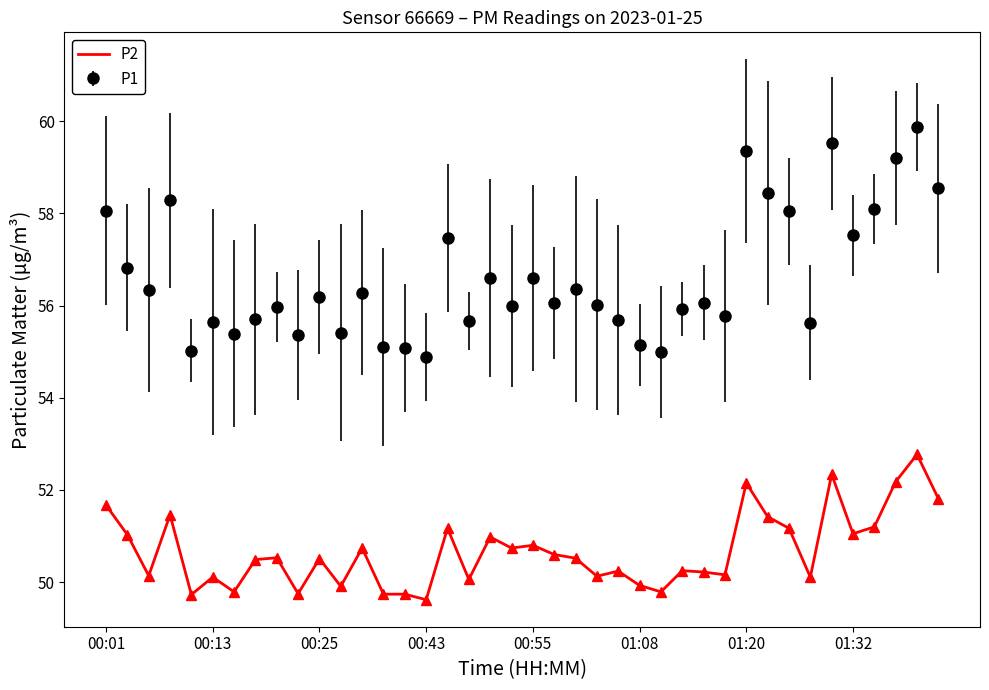

Rank the series by their average value, from lowest to highest.

P2, P1